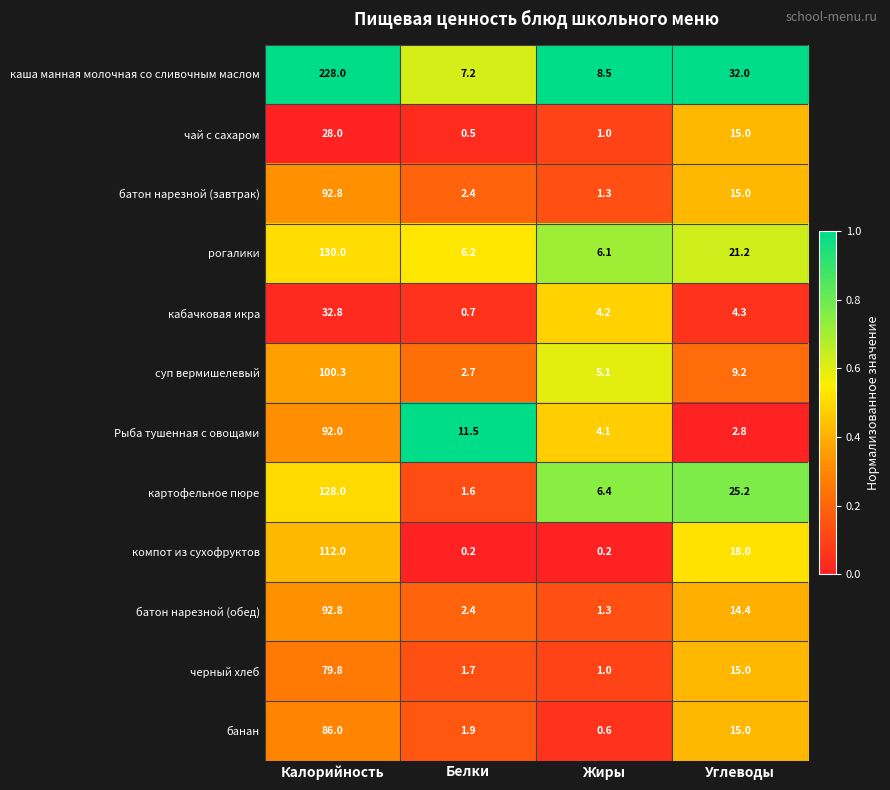

What is the total value across all series at Белки?

39.0